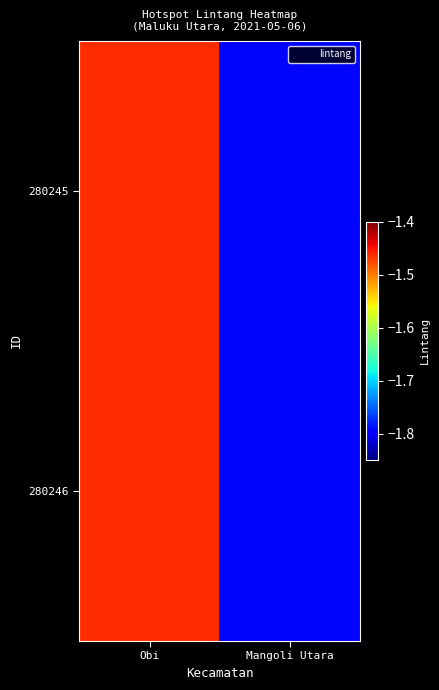

What is the greatest value displayed?

-1.5